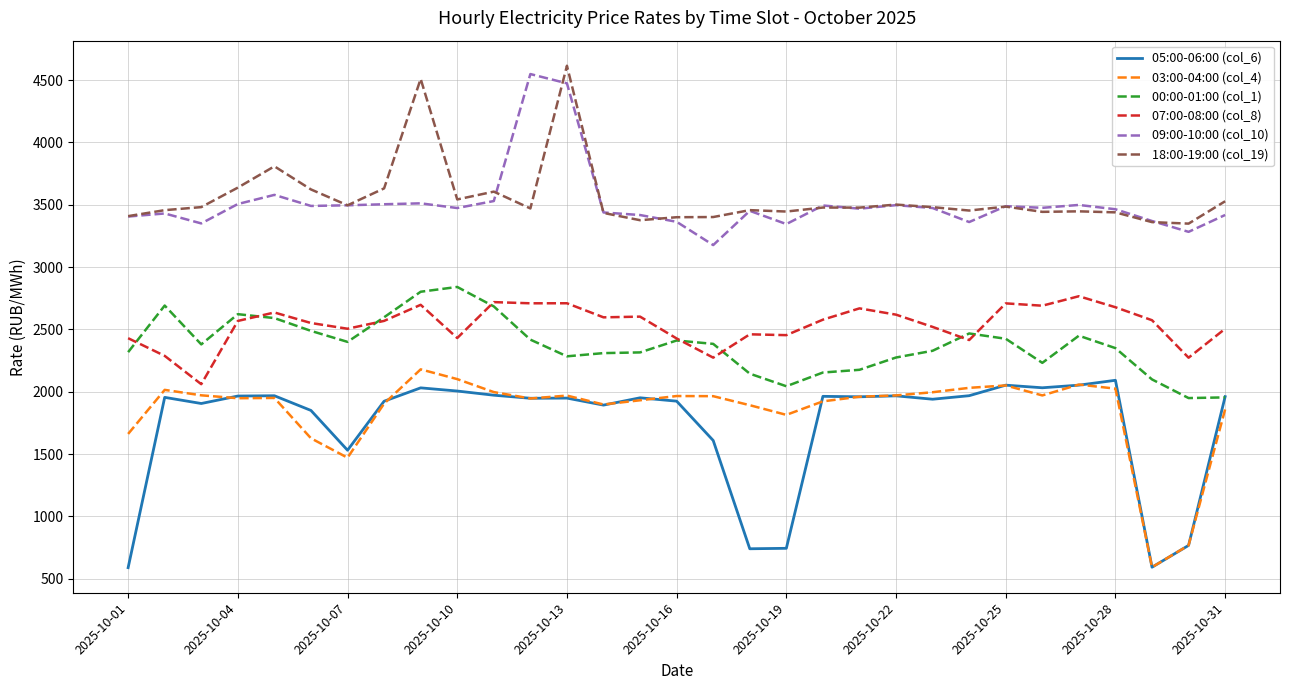

True or false: 03:00-04:00 (col_4) and 18:00-19:00 (col_19) intersect in this chart.

False